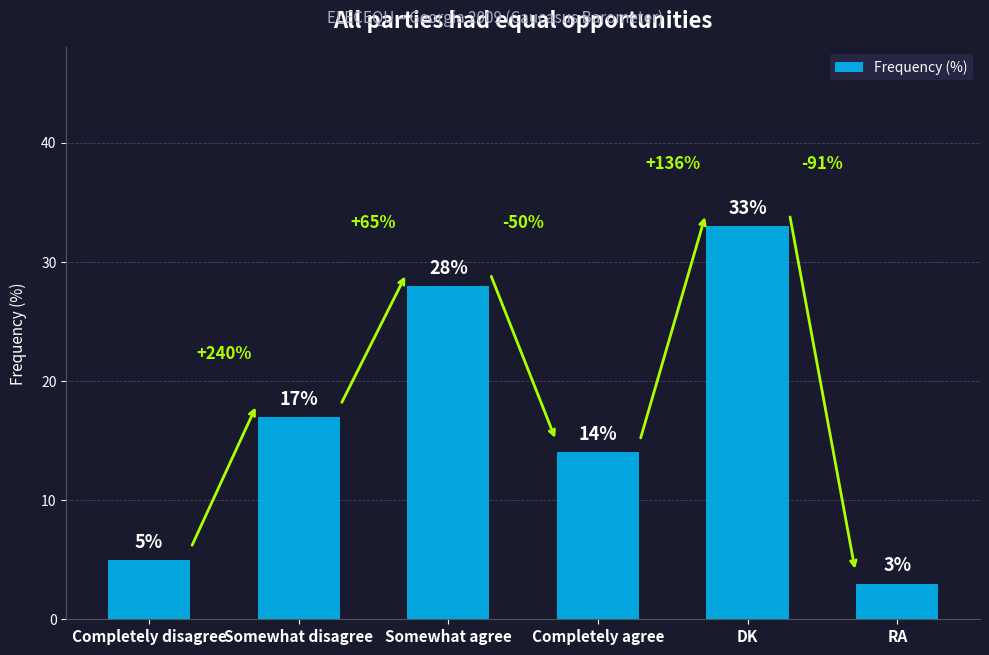

What is the average value?

17